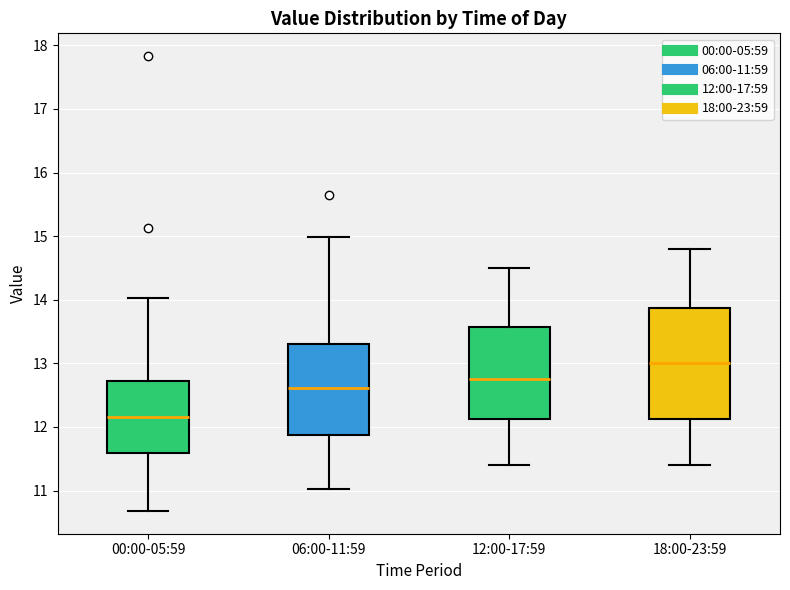

Reading left to right, read every box against the y-axis: the position of its median line, the range the box covers, and the ends of its whiskers. The values are not printed on the chart, so give them approximately, as read against the axis.

00:00-05:59: median 12.2, box 11.6 to 12.7, whiskers 10.7 to 14.0
06:00-11:59: median 12.6, box 11.9 to 13.3, whiskers 11.0 to 15.0
12:00-17:59: median 12.8, box 12.1 to 13.6, whiskers 11.4 to 14.5
18:00-23:59: median 13.0, box 12.1 to 13.9, whiskers 11.4 to 14.8